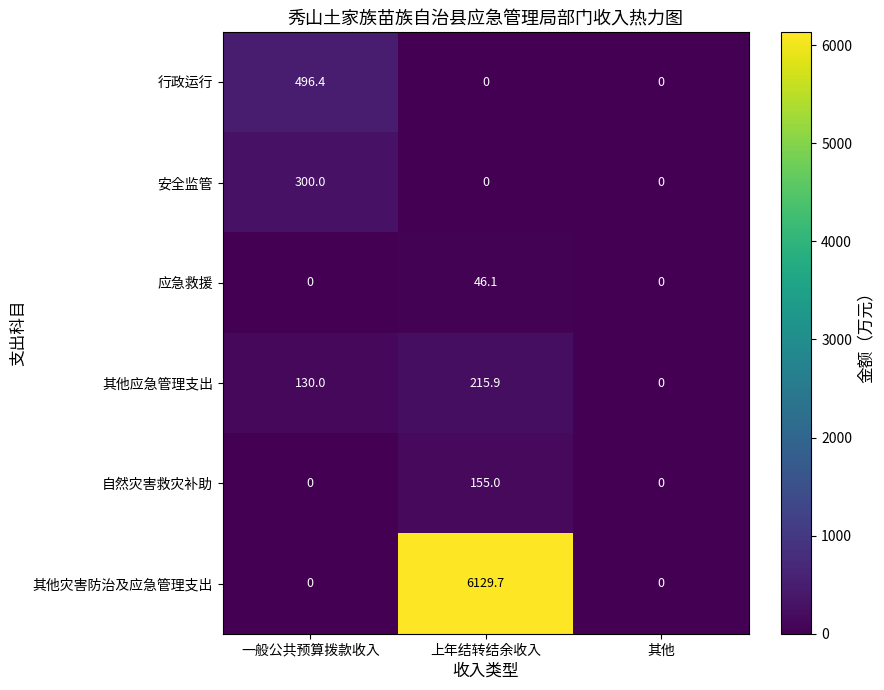

What is the total value across all series at 上年结转结余收入?

6546.7